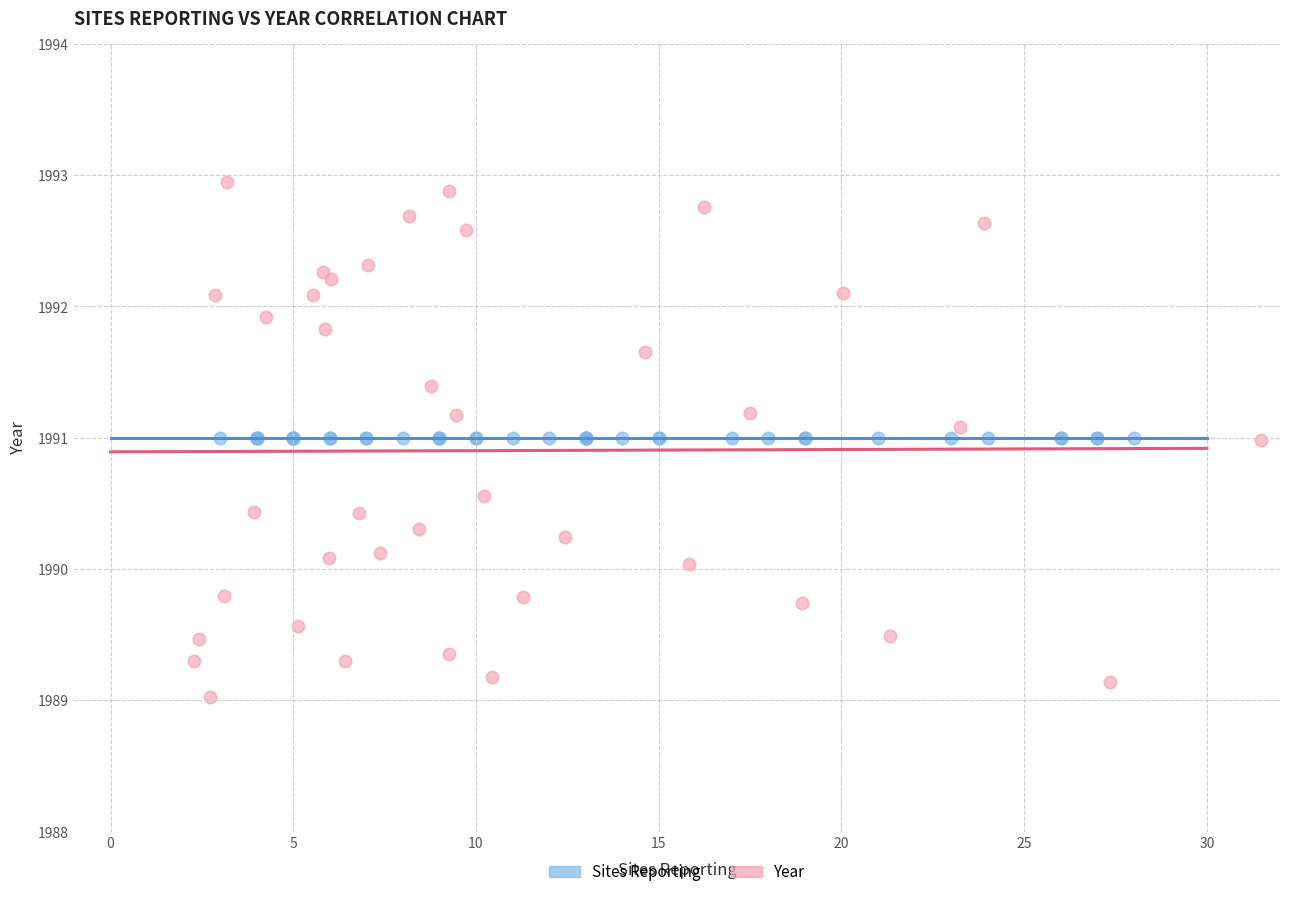

Which series contains the highest Y value?

Year